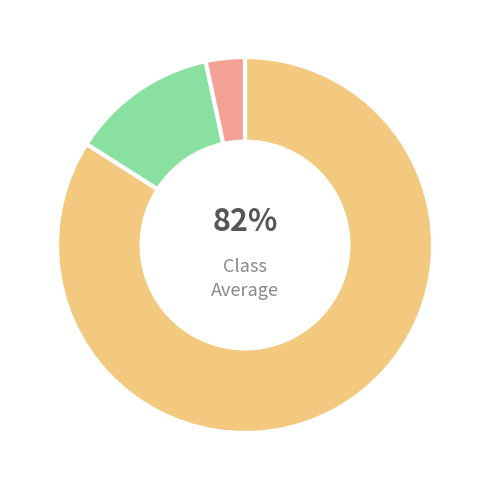

What percentage is the Common stock, shares authorized slice, to the nearest percent?

84%